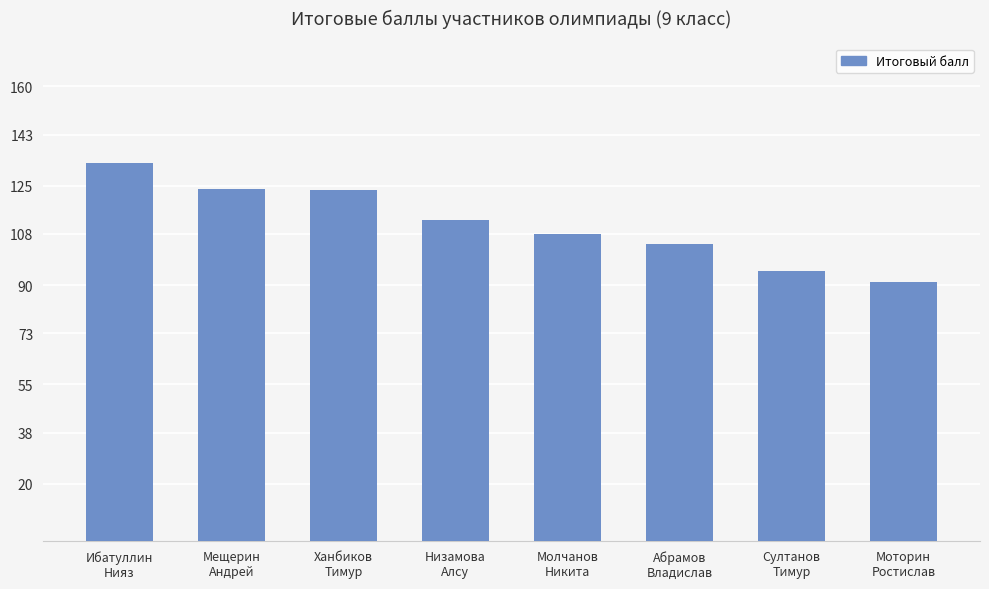

At which label is the value closest to 112?

Низамова
Алсу